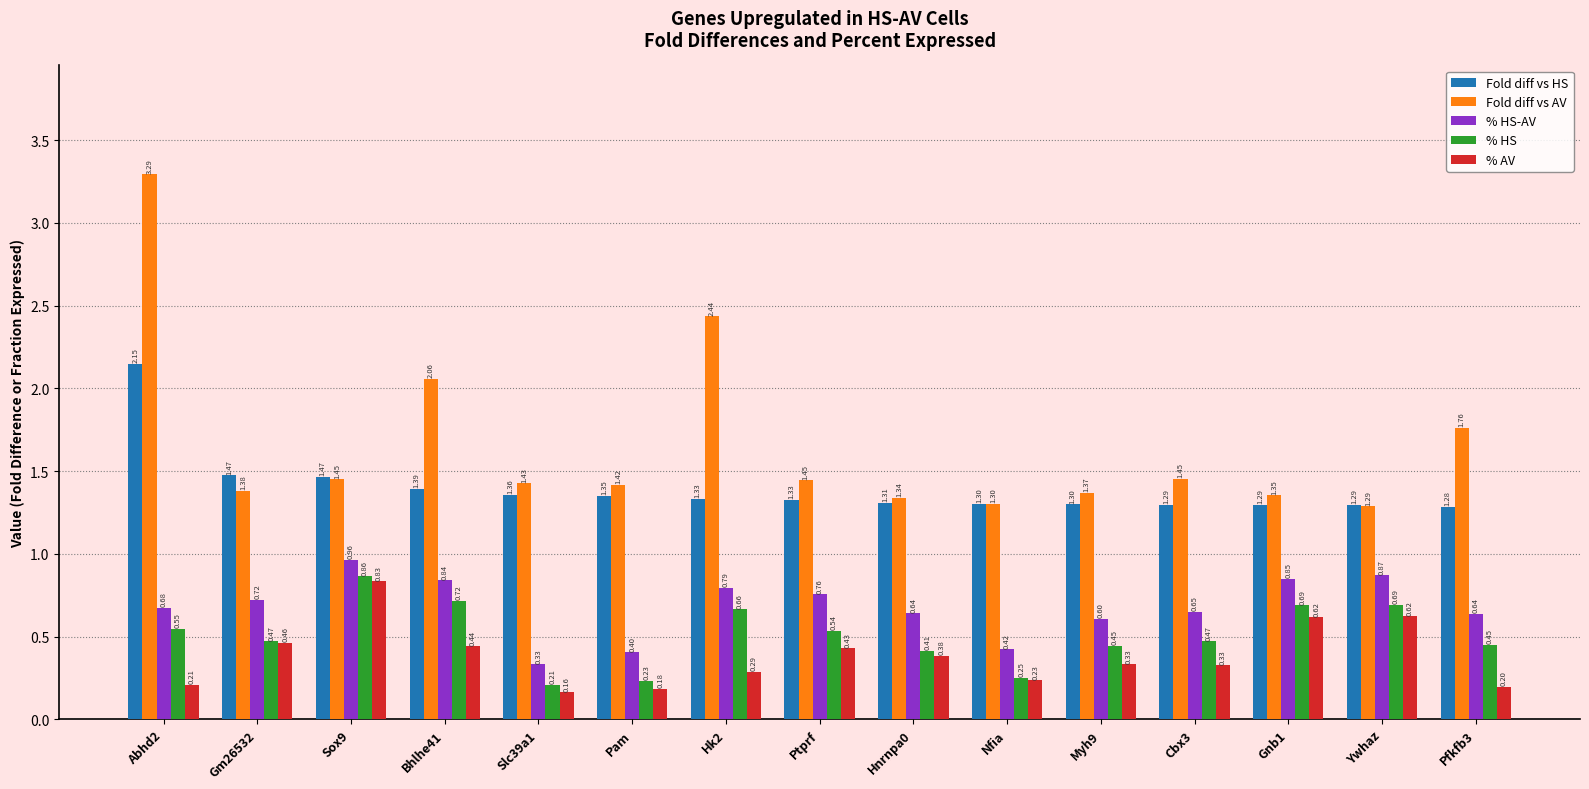

What are all the series names shown in the legend?

Fold diff vs HS, Fold diff vs AV, % HS-AV, % HS, % AV